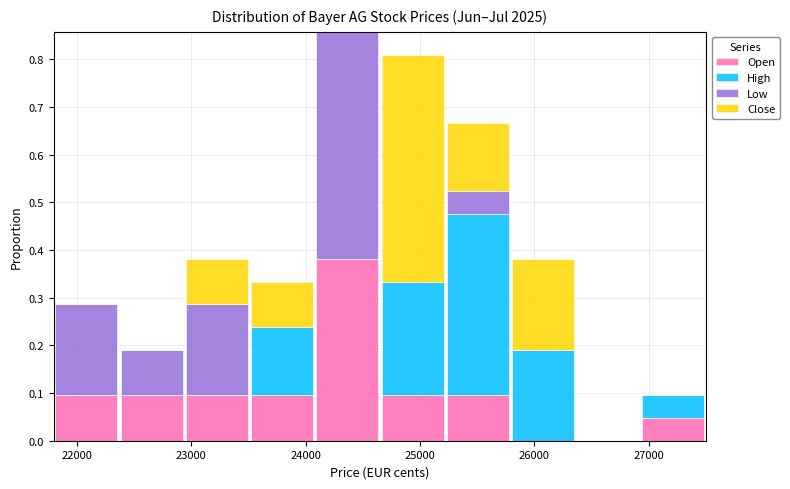

Reading left to right, list every stacked bar in this chart as the range it spans on the x-axis followed by its total height. Neither the bar edges nor the heights are printed on the chart, so give them approximately, as read against the axes.

21800 to 22370: 0.29
22370 to 22940: 0.19
22940 to 23510: 0.38
23510 to 24080: 0.33
24080 to 24650: 0.86
24650 to 25220: 0.81
25220 to 25790: 0.67
25790 to 26360: 0.38
26360 to 26930: 0
26930 to 27500: 0.10